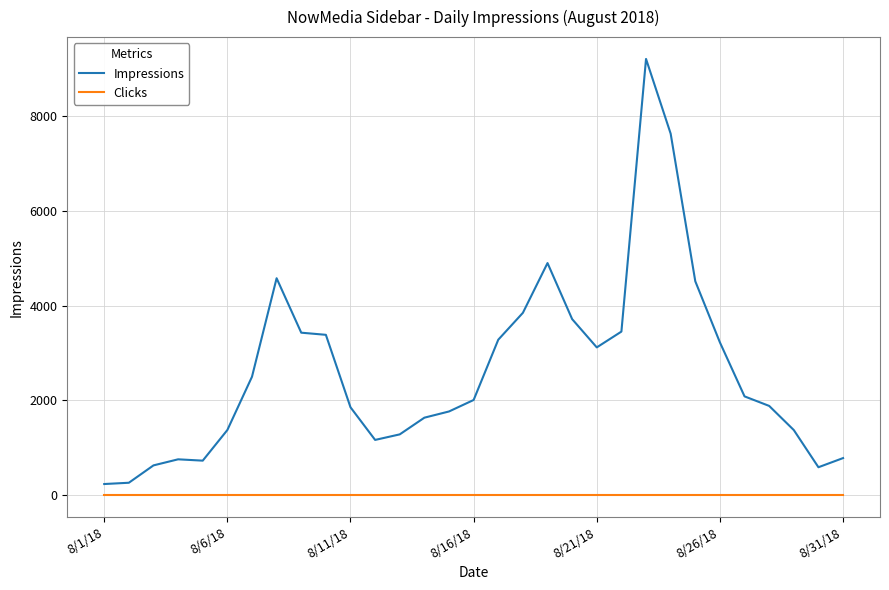

Which series has the largest range (max minus min)?

Impressions